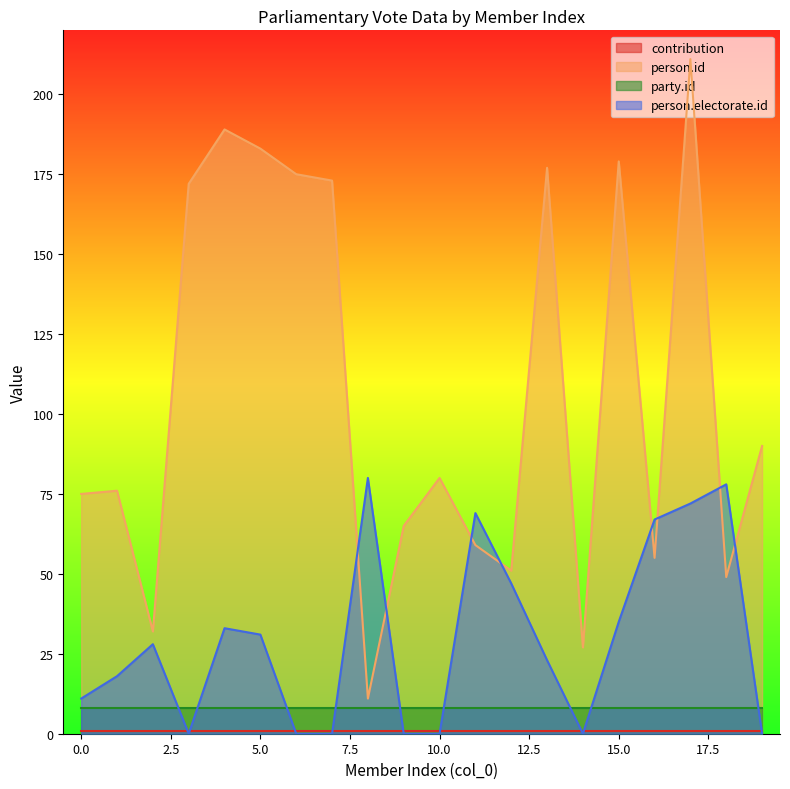

Which series has the largest total across all categories?

person.id